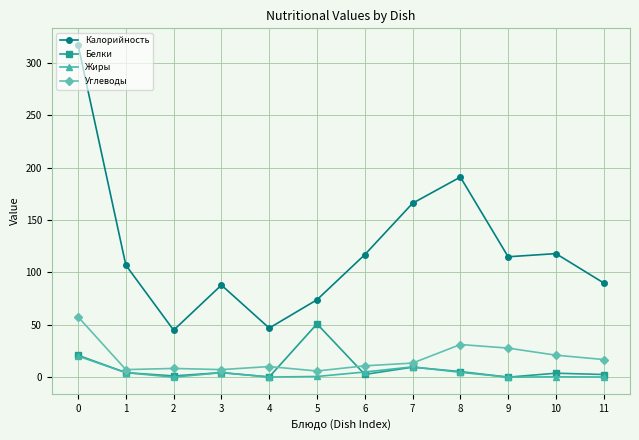

Does the chart display data point markers on the line(s)?

Yes